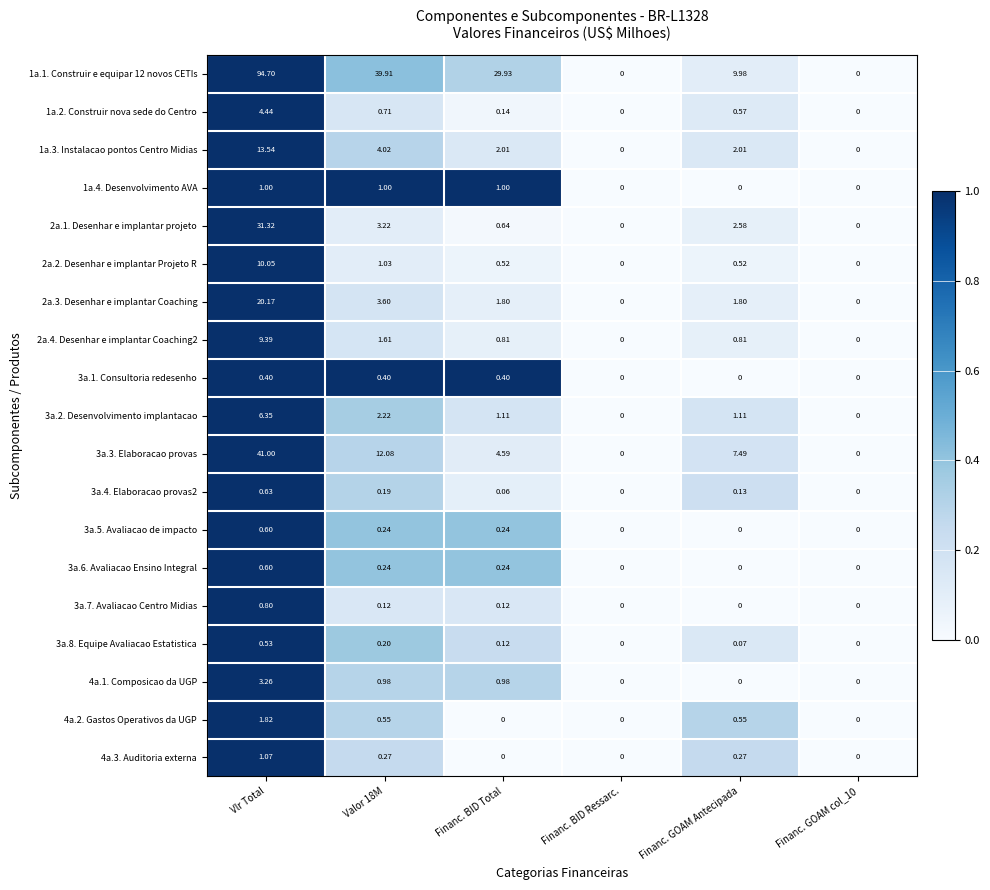

At which category is the sum across all series the highest?

Vlr Total